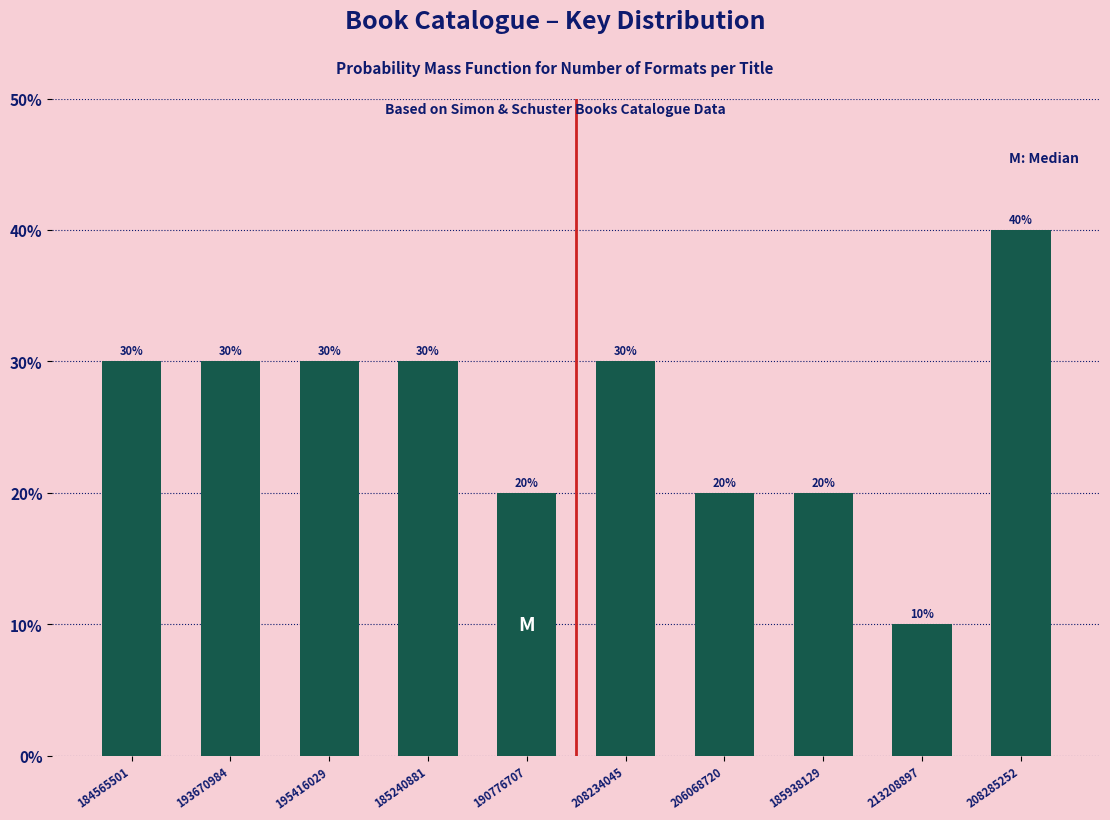

Reading left to right, list all the values displayed in this chart.

184565501=30	193670984=30	195416029=30	185240881=30	190776707=20	208234045=30	206068720=20	185938129=20	213208897=10	208285252=40